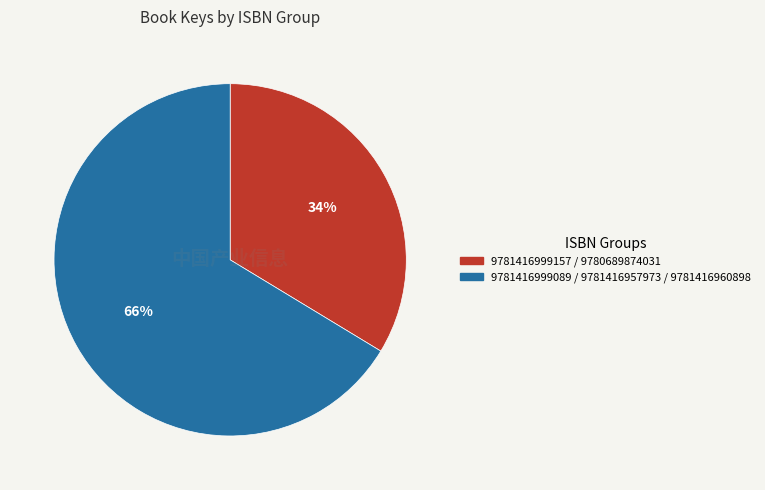

Is it true that 9781416999089 / 9781416957973 / 9781416960898 is 73% of the pie?

False